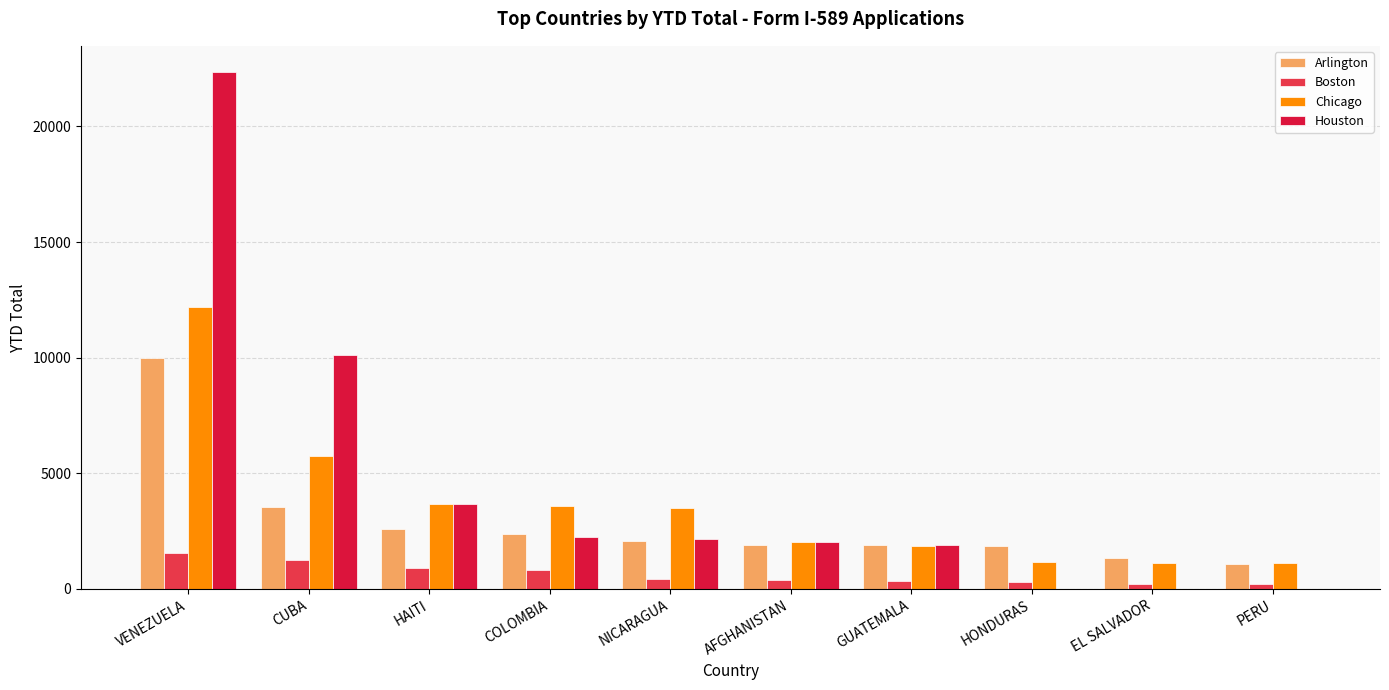

What is the total value across all series at HAITI?

10832